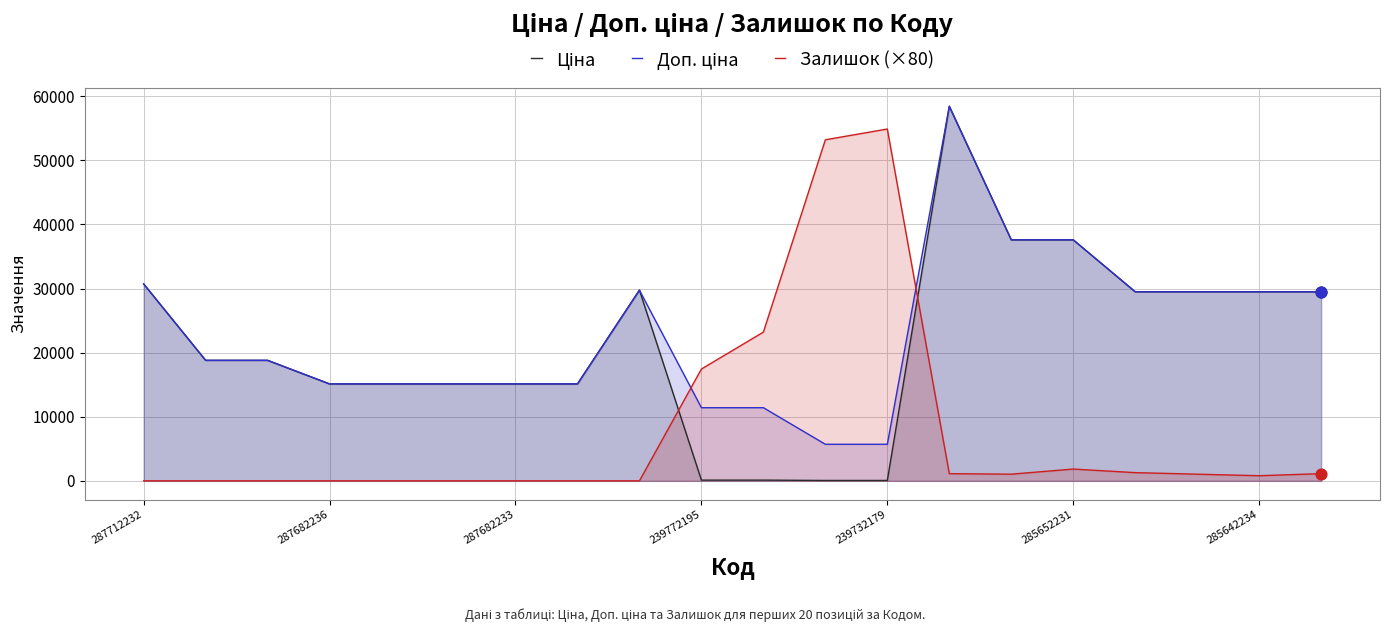

What is the maximum value shown in the chart?

58426.5